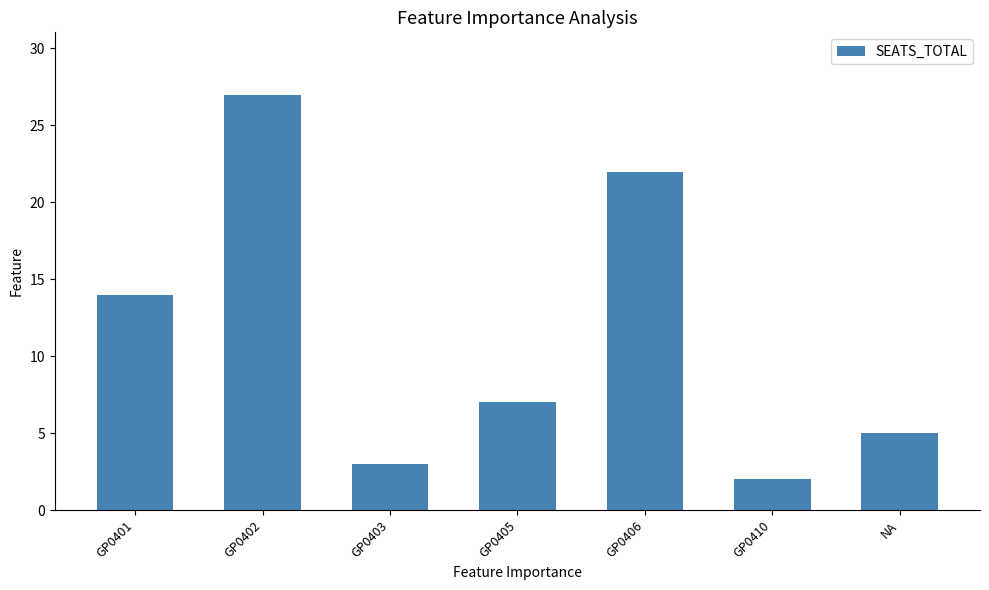

Where does the data first go above 7?

GP0401